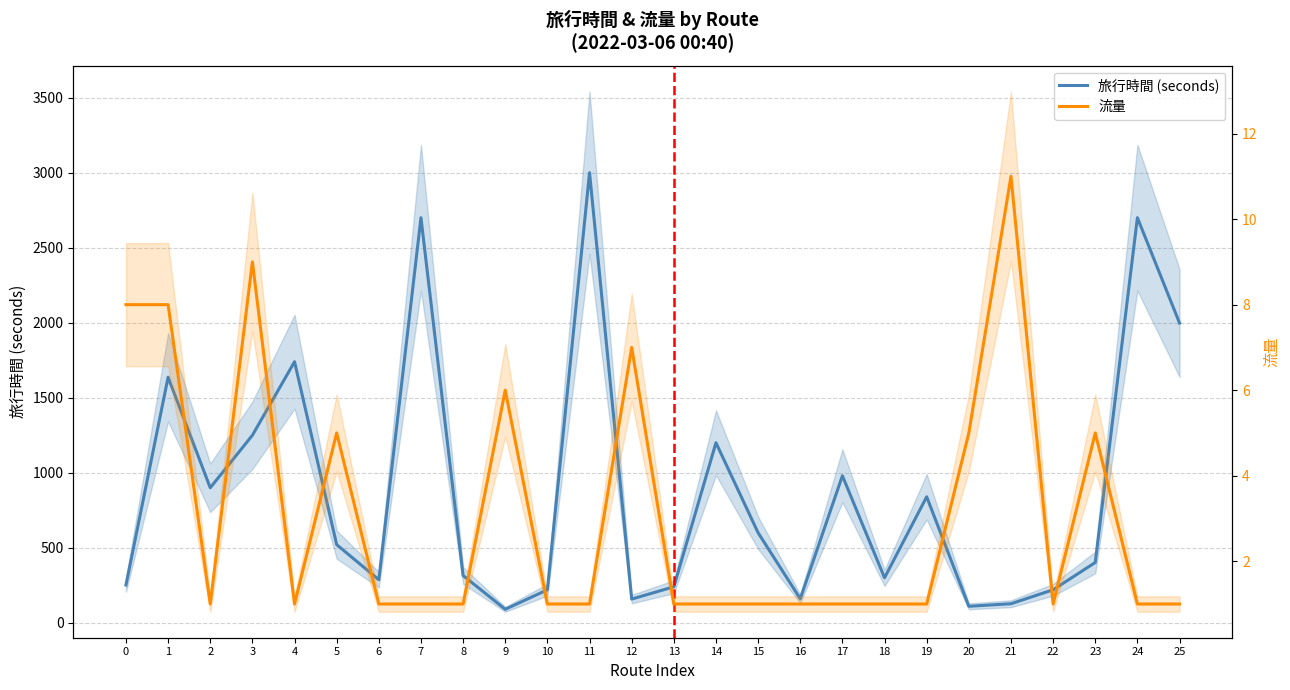

At which category does the chart reach its peak across all series?

11